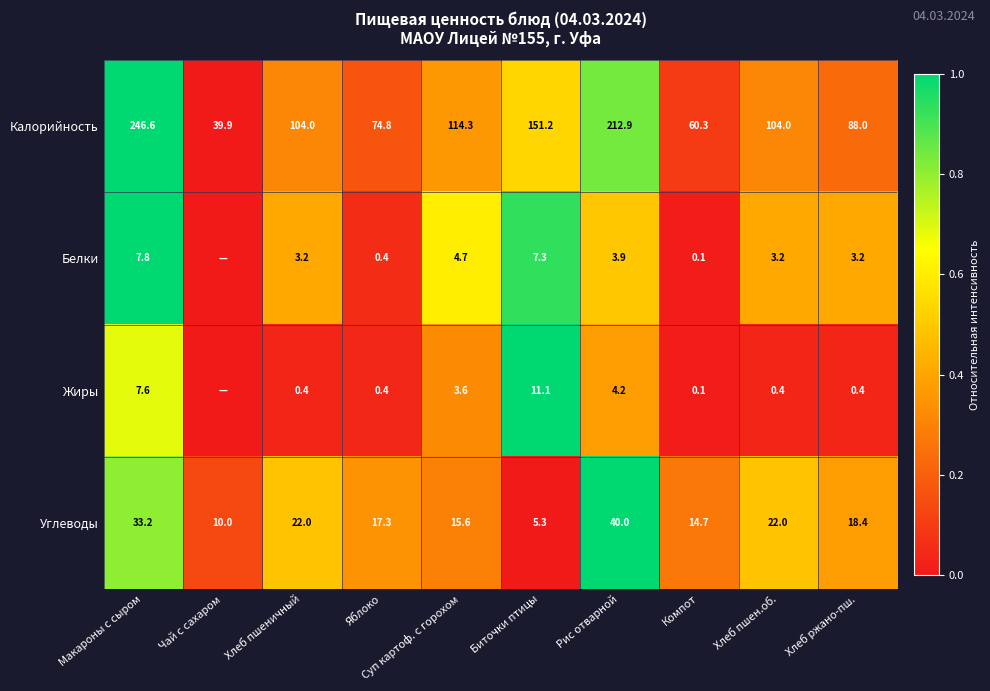

At how many categories does at least one series exceed 0?

10